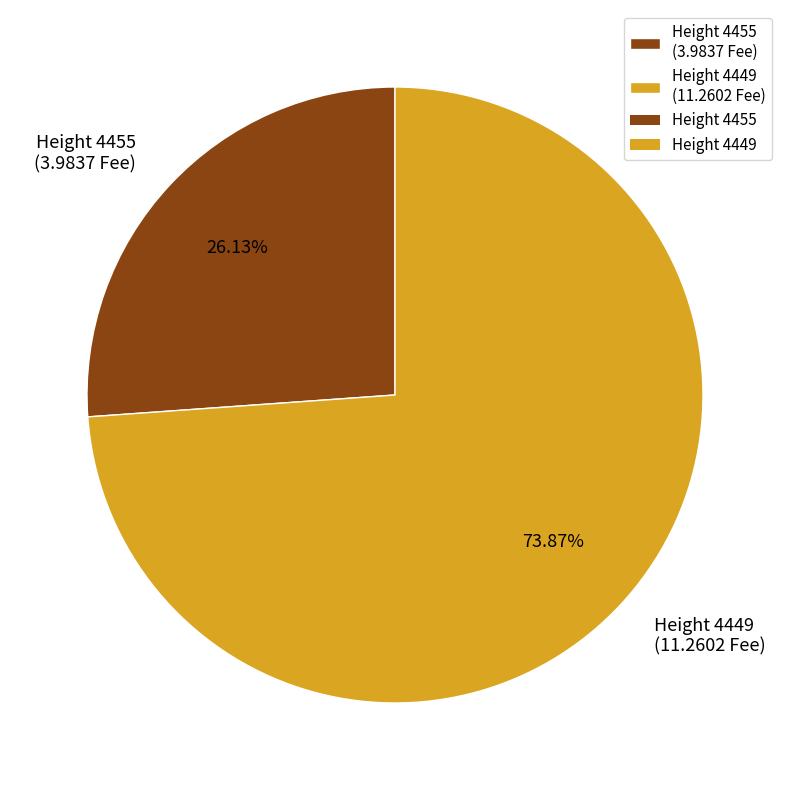

Which slice is the smallest?

Height 4455 (3.9837 Fee)